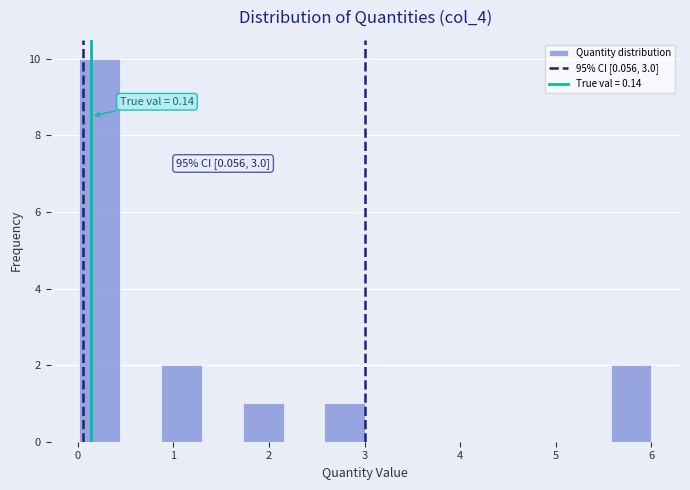

Which range on the x-axis has the tallest bar?

0.0 to 0.4